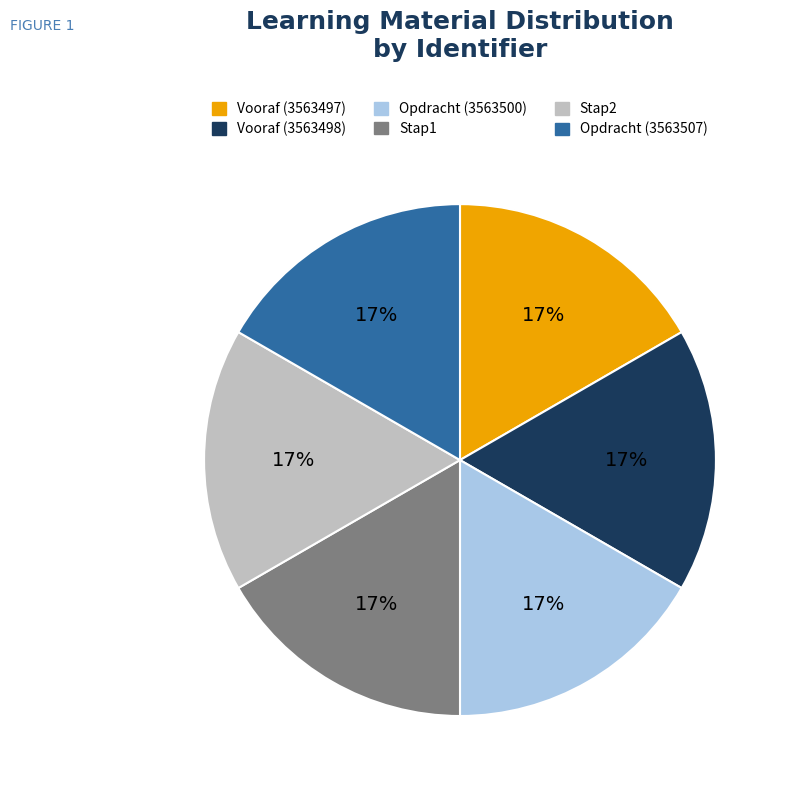

Does any single category account for the majority?

No